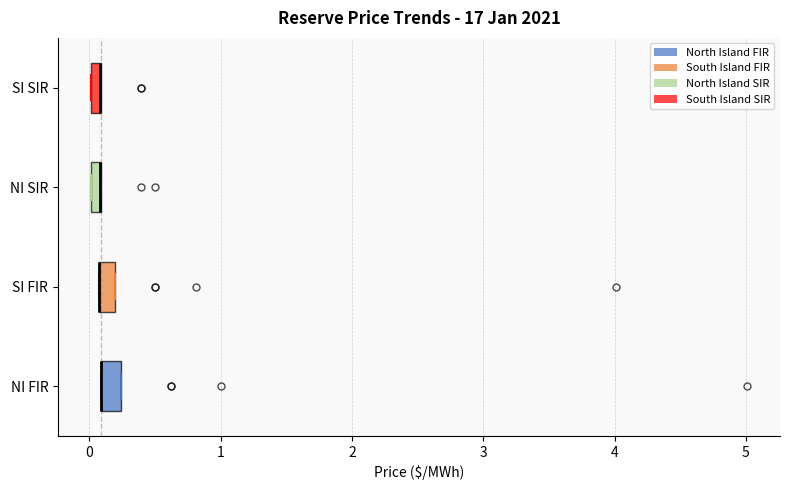

Where is the right edge of the box for SI FIR on the x-axis? The values are not printed on the chart, so give them approximately, as read against the axis.

0.2